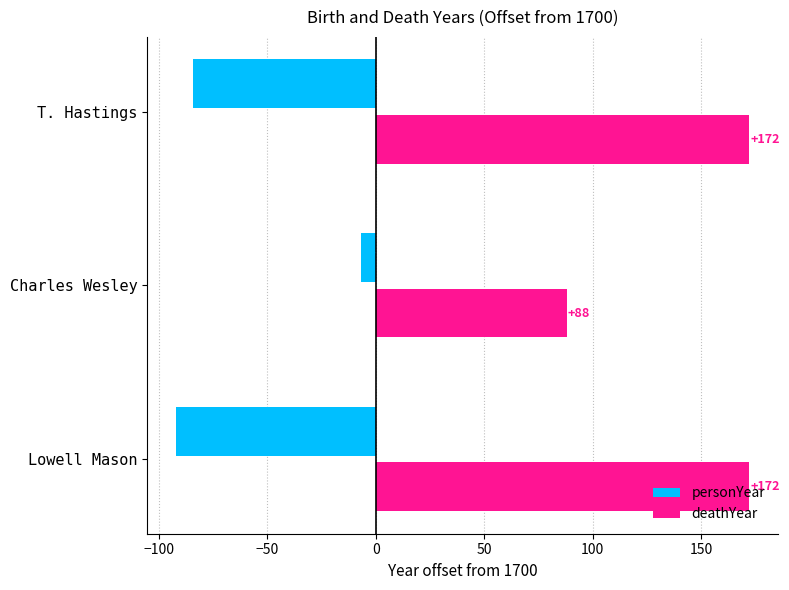

At which label is personYear closest to -49?

T. Hastings